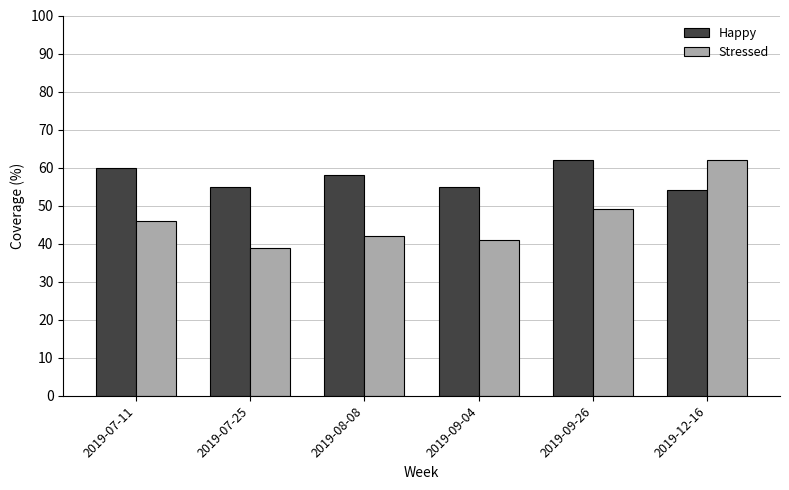

What is the total value across all series at 2019-07-11?

106.0